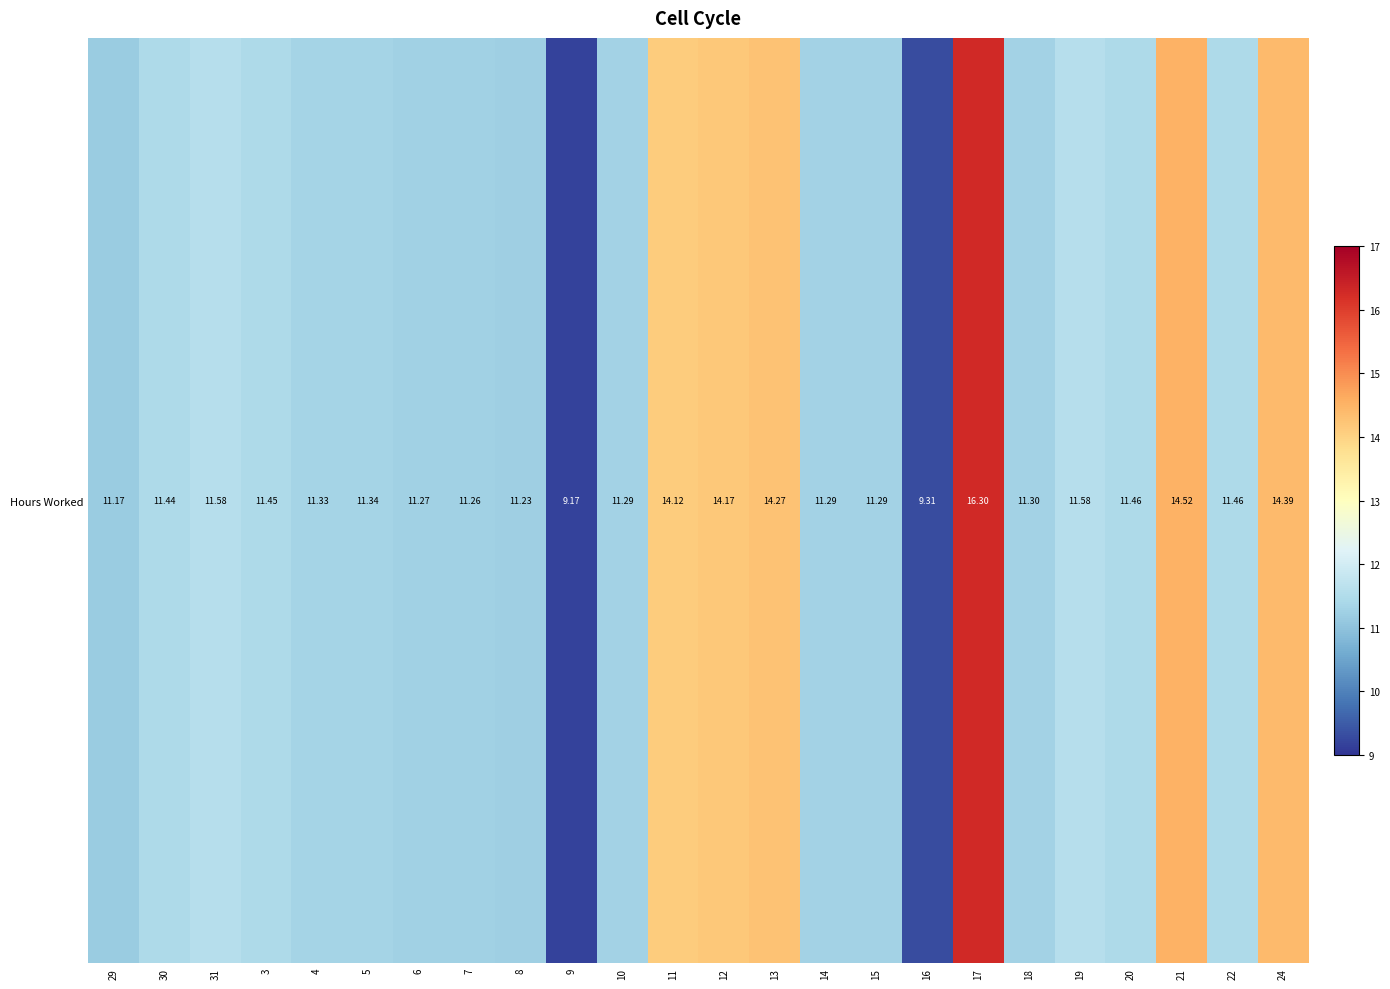

What is the average value?

12.0